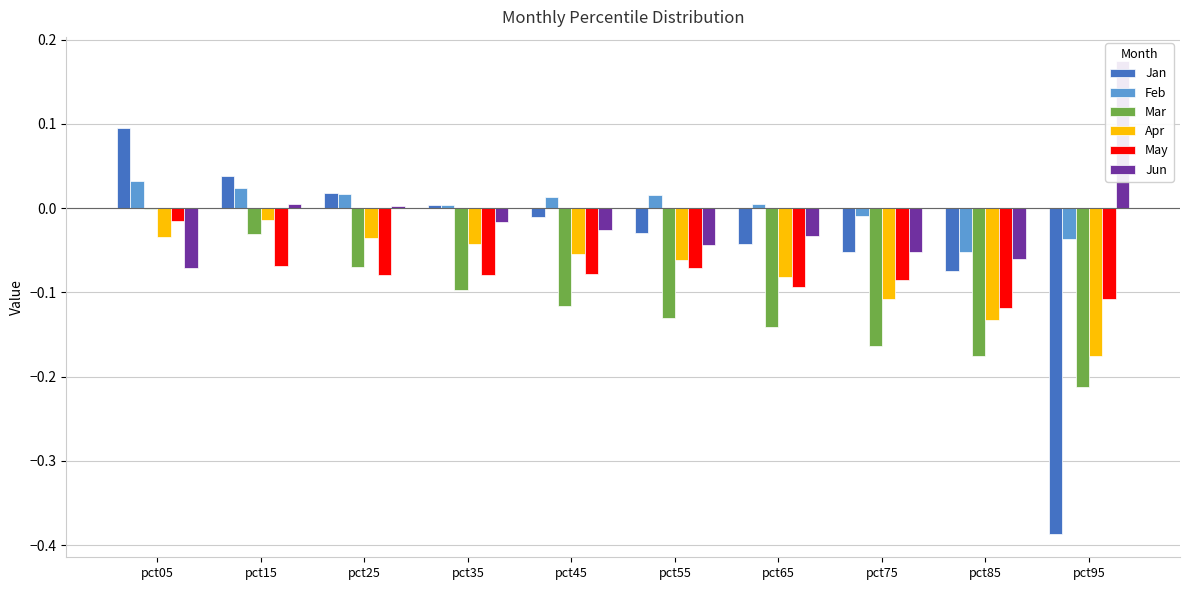

The value of Feb at pct55 is 0.0. True or false?

False